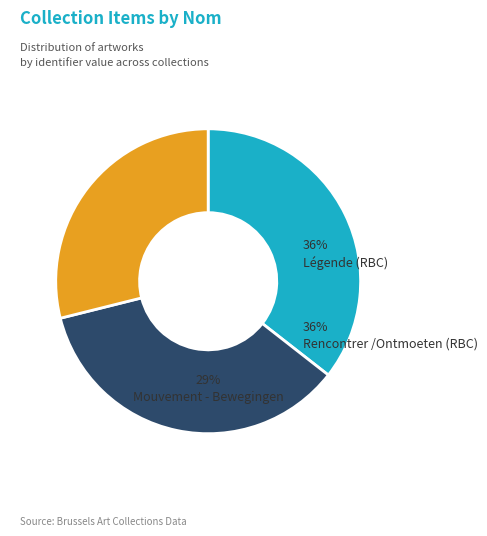

Approximately how many times larger is the value at Mouvement - Bewegingen compared to Légende (RBC)?

0.8